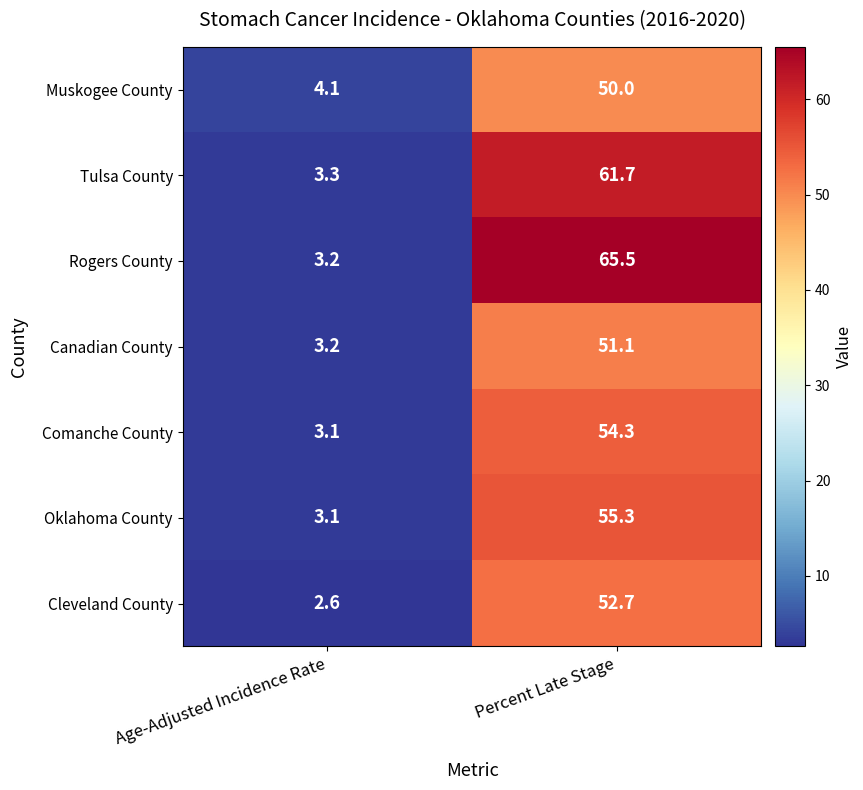

What is the difference between the maximum and minimum values in the Oklahoma County series?

52.2